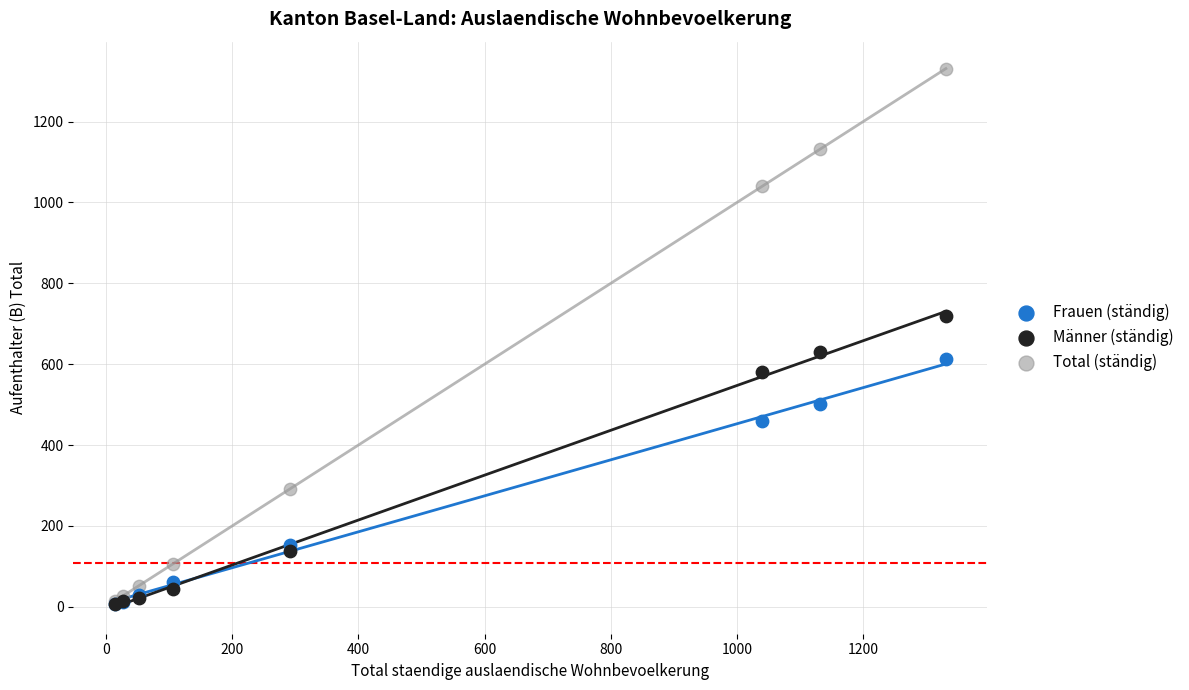

In the Frauen (ständig) series, what Y value is closest to 310?

460